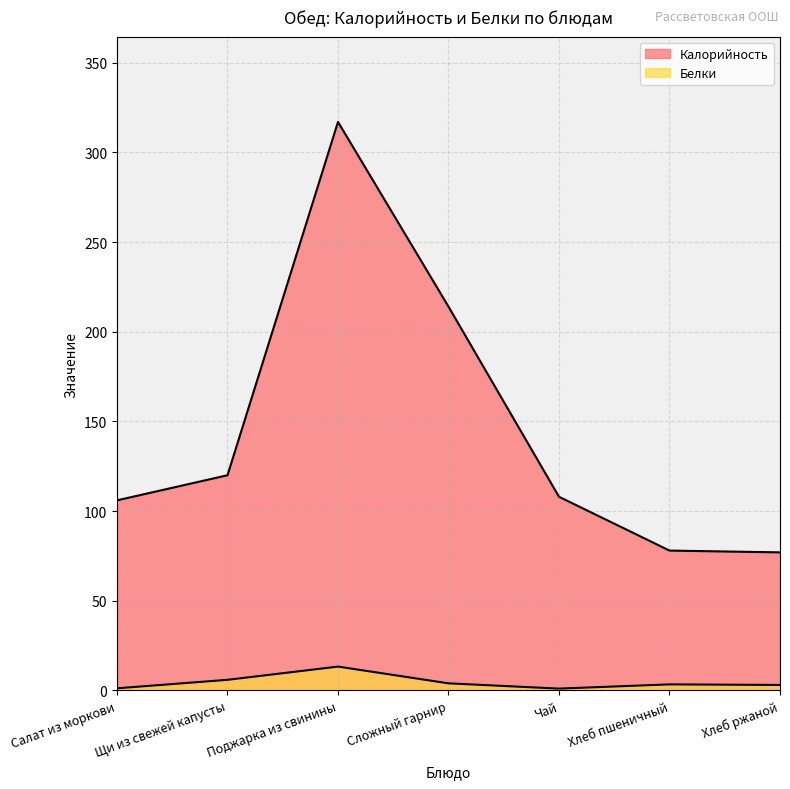

What is the sum of all Белки values?

32.0